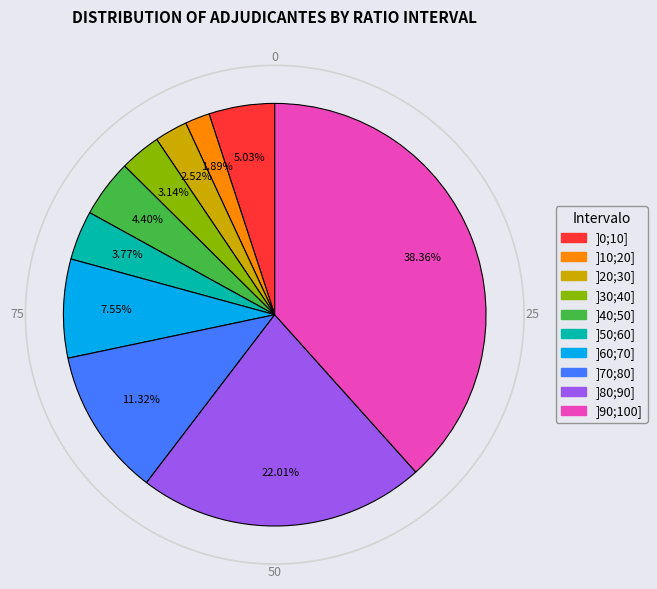

True or false: ]10;20] accounts for 2% of the total.

True